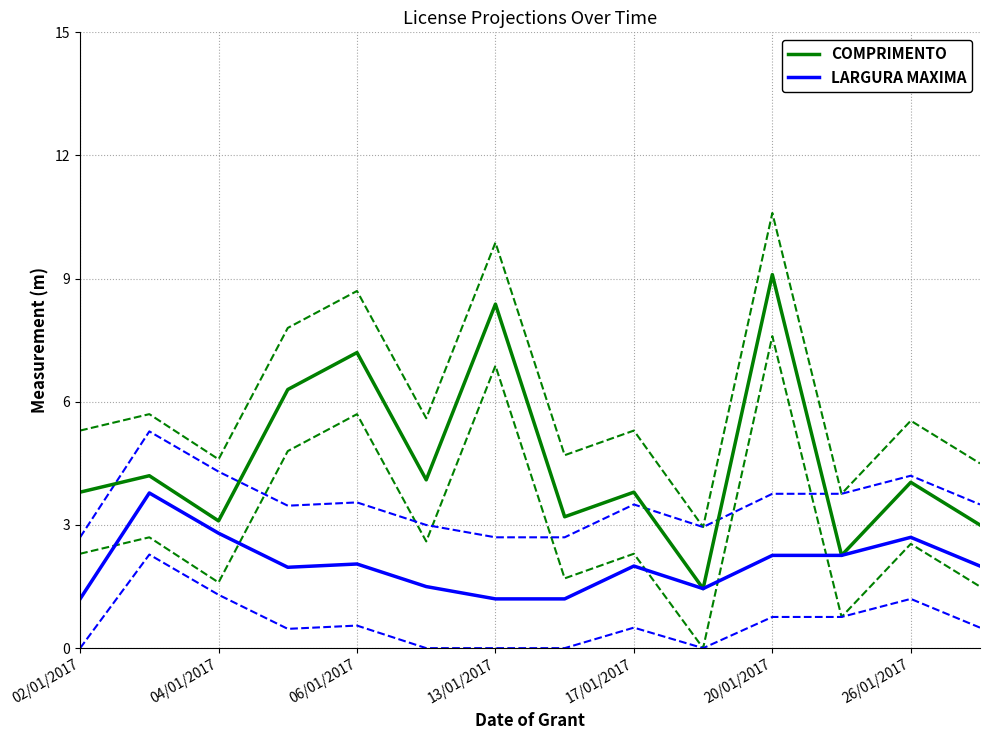

The value of COMPRIMENTO at 13/01/2017 is 2.3. True or false?

False